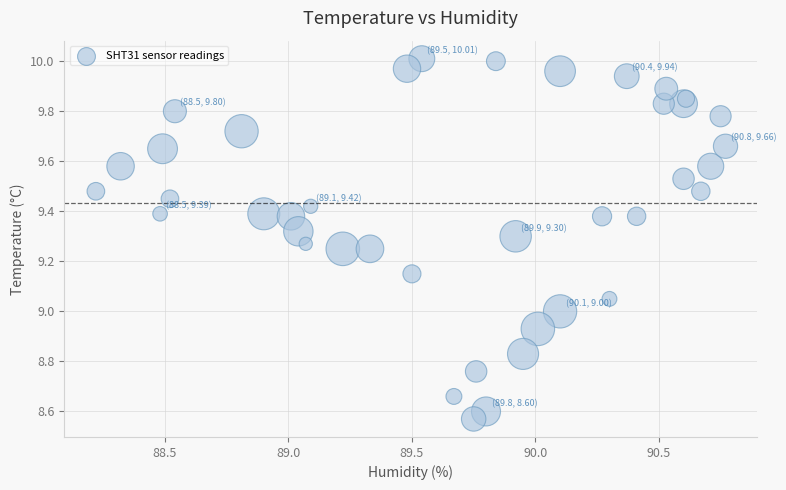

What is the range of Y values (max minus min)?

1.4